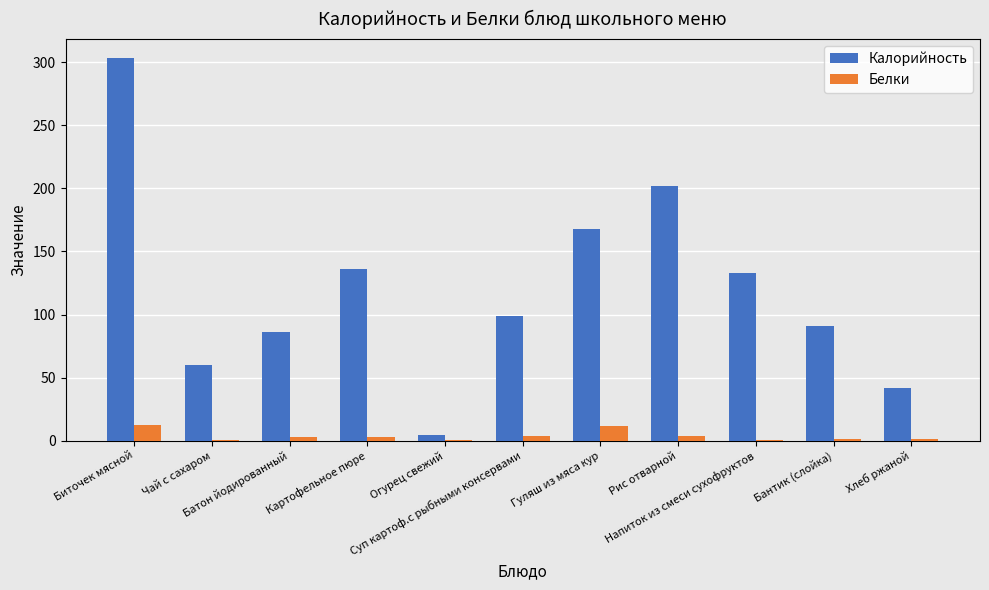

What is the highest value of the Калорийность series?

303.3